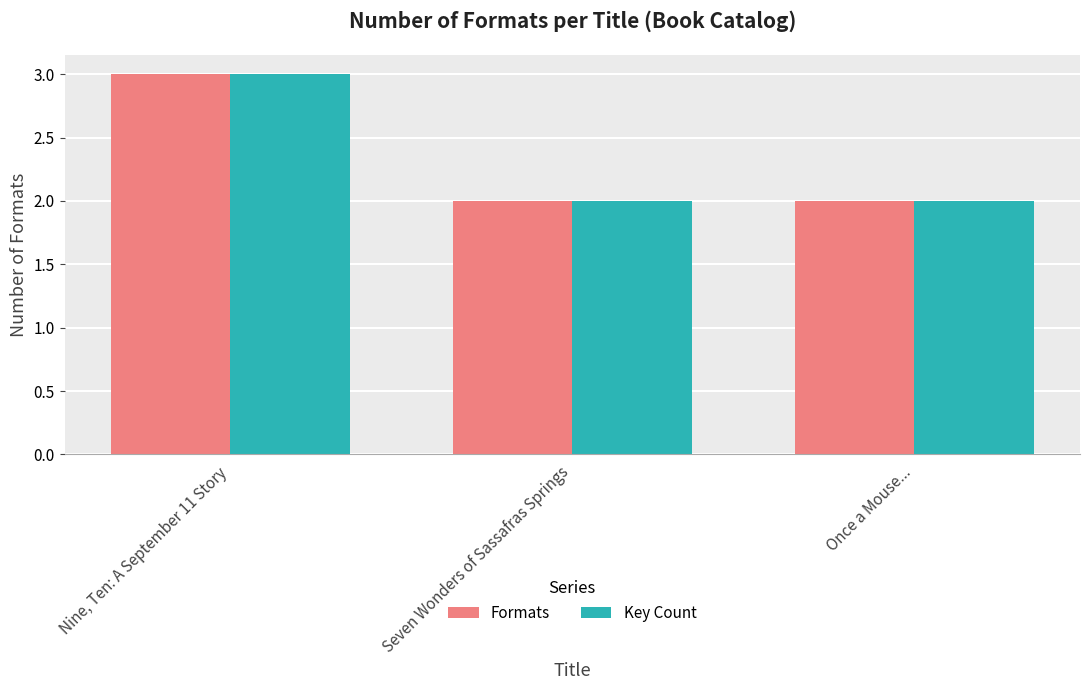

At which label does Key Count reach its peak?

Nine, Ten: A September 11 Story